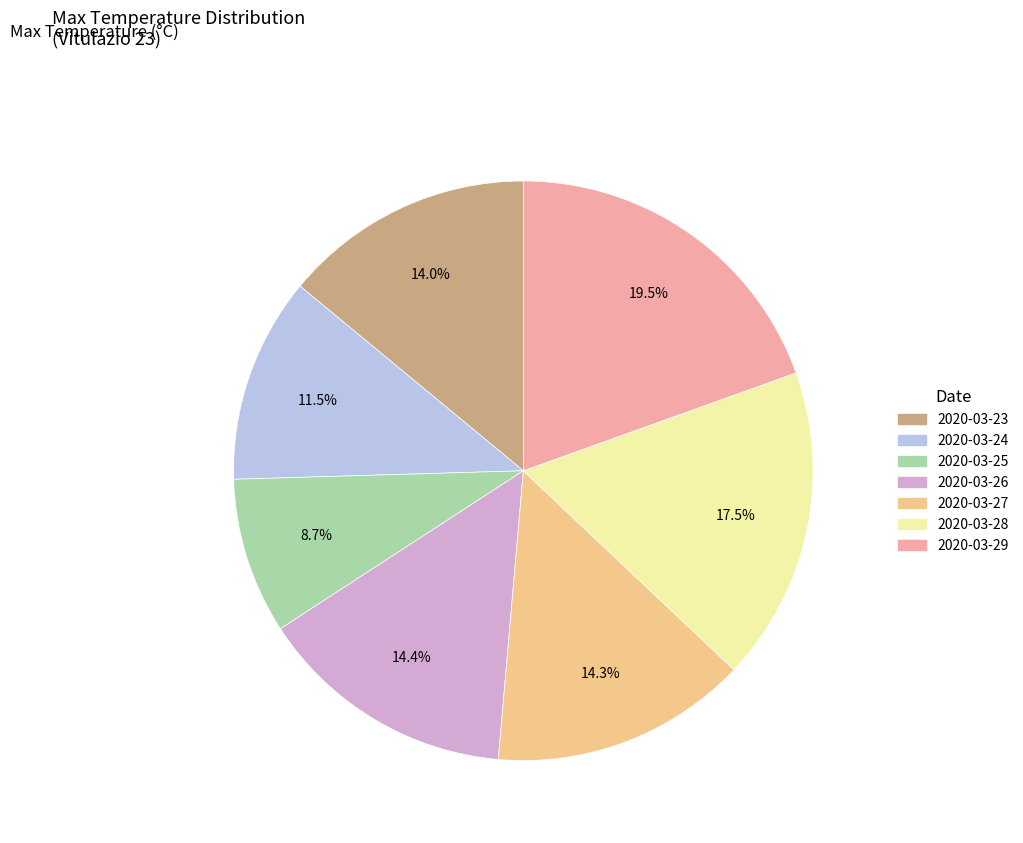

Is there a majority slice in this chart?

No